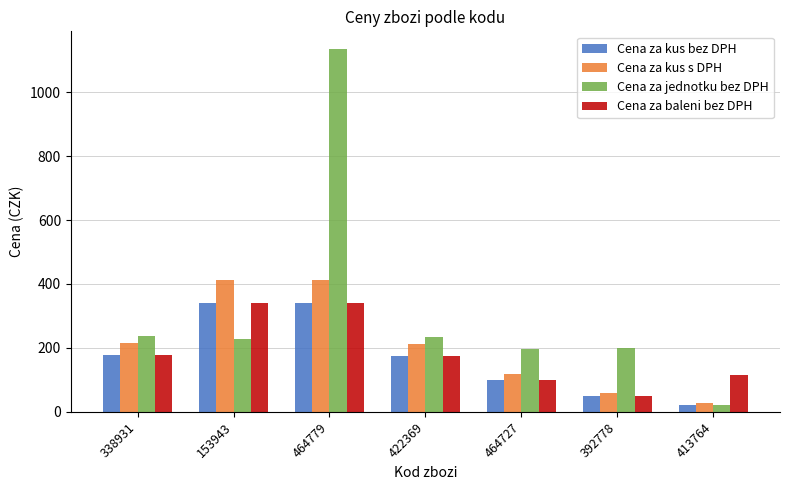

The value of Cena za jednotku bez DPH at 338931 is 383.5. True or false?

False